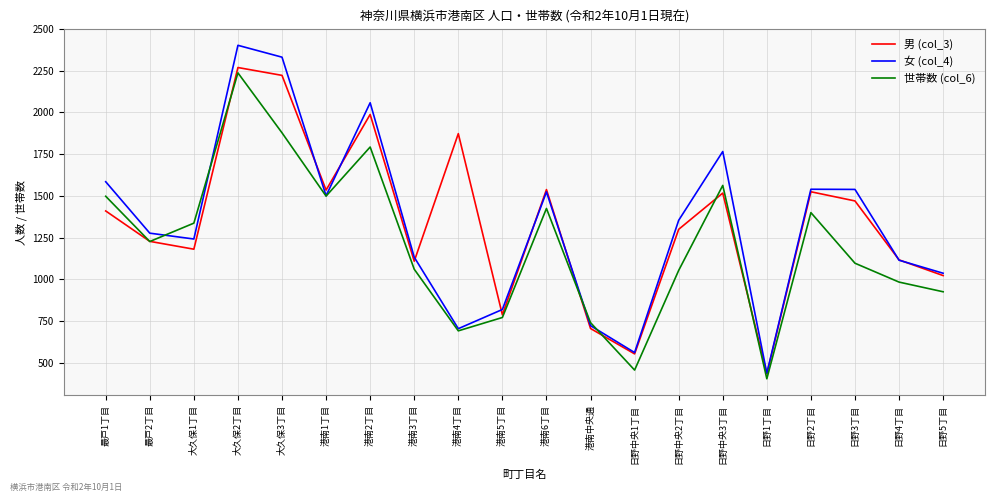

What is the spread (max minus min) of values at 港南4丁目?

1181